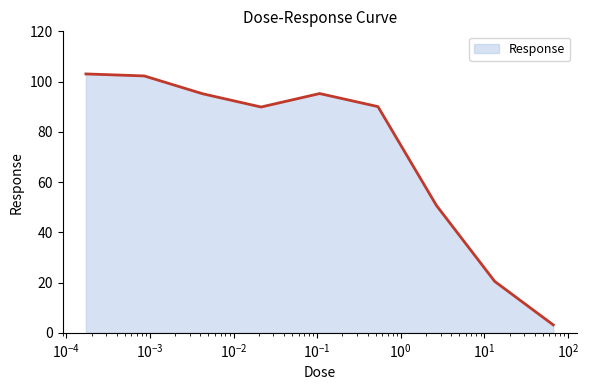

What is the maximum value shown in the chart?

103.0